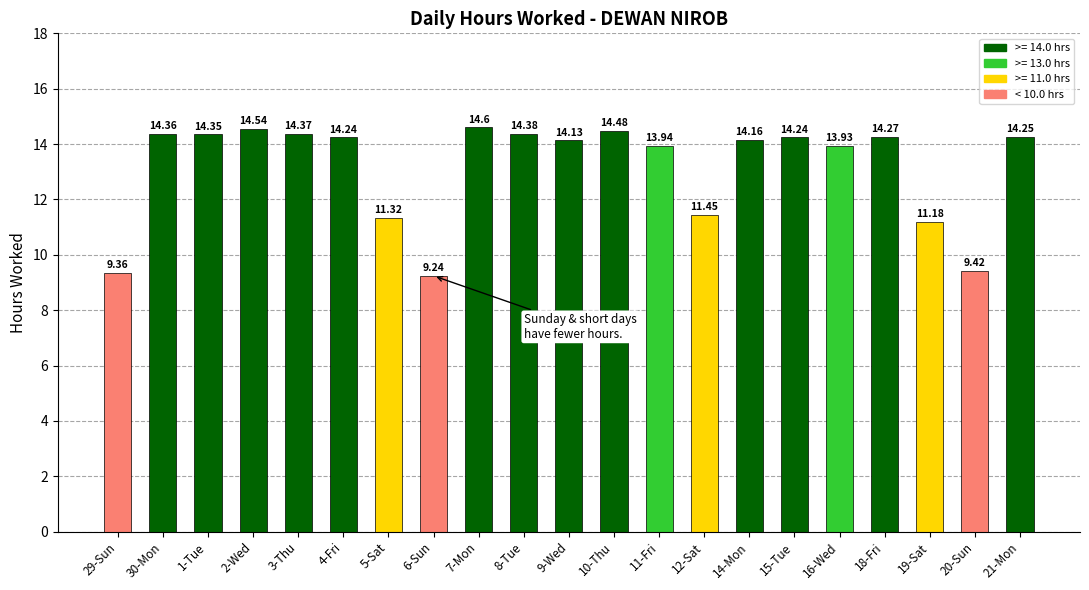

Where does the data first go above 14?

30-Mon